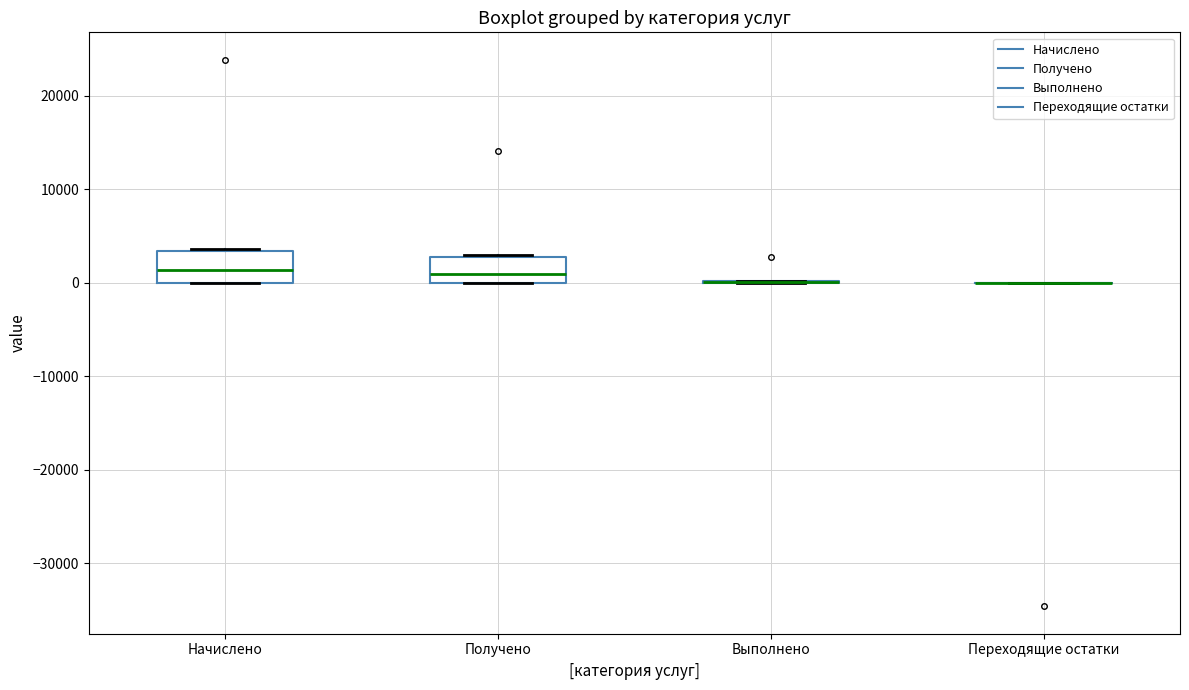

Reading left to right, transcribe this box plot: for each box, give where its median line is, the range the box spans, and where its two whiskers end, as read against the y-axis. The values are not printed on the chart, so give them approximately, as read against the axis.

Начислено: median 1000, box 0 to 3000, whiskers 0 to 4000
Получено: median 1000, box 0 to 3000, whiskers 0 to 3000
Выполнено: box collapsed to a line at 0, whiskers 0 to 0
Переходящие остатки: box collapsed to a line at 0, whiskers 0 to 0